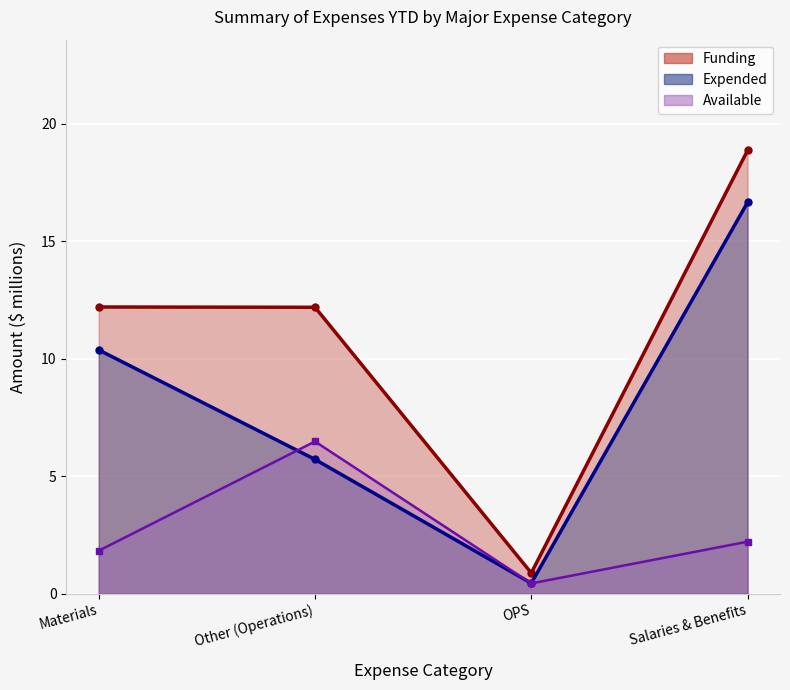

Reading right to left, transcribe all the data shown in this chart.

Funding line: 18.9	0.9	12.2	12.2
Expended line: 16.7	0.4	5.7	10.4
Available line: 2.2	0.4	6.5	1.8